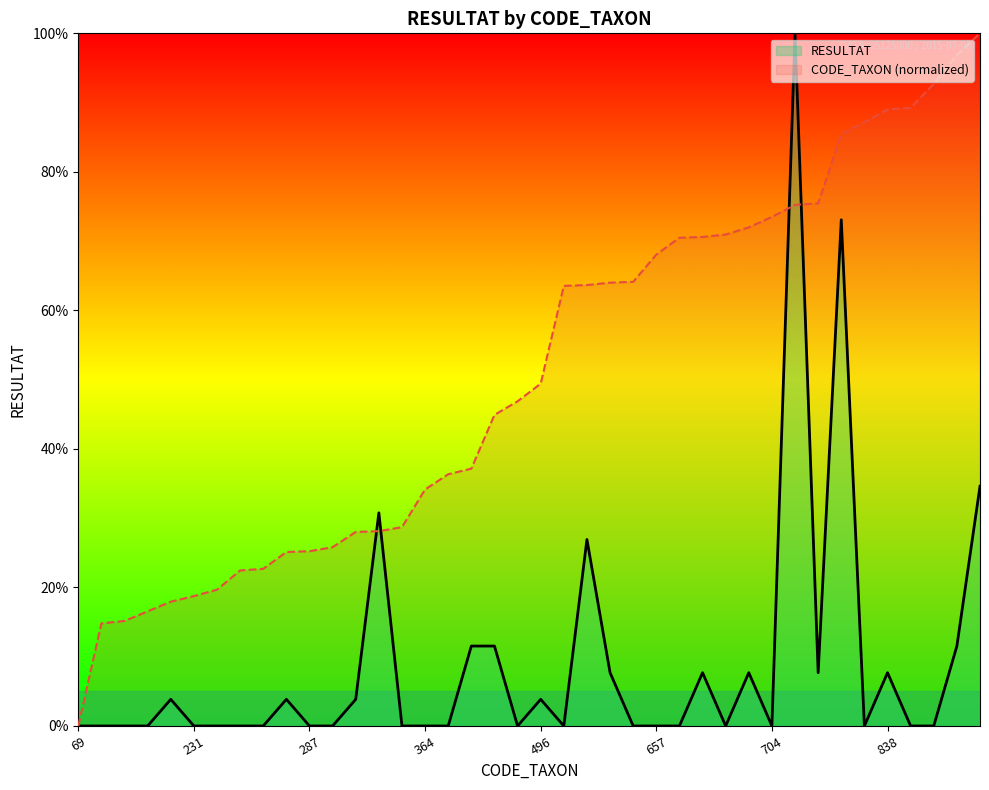

How many categories are shown in the chart?

40